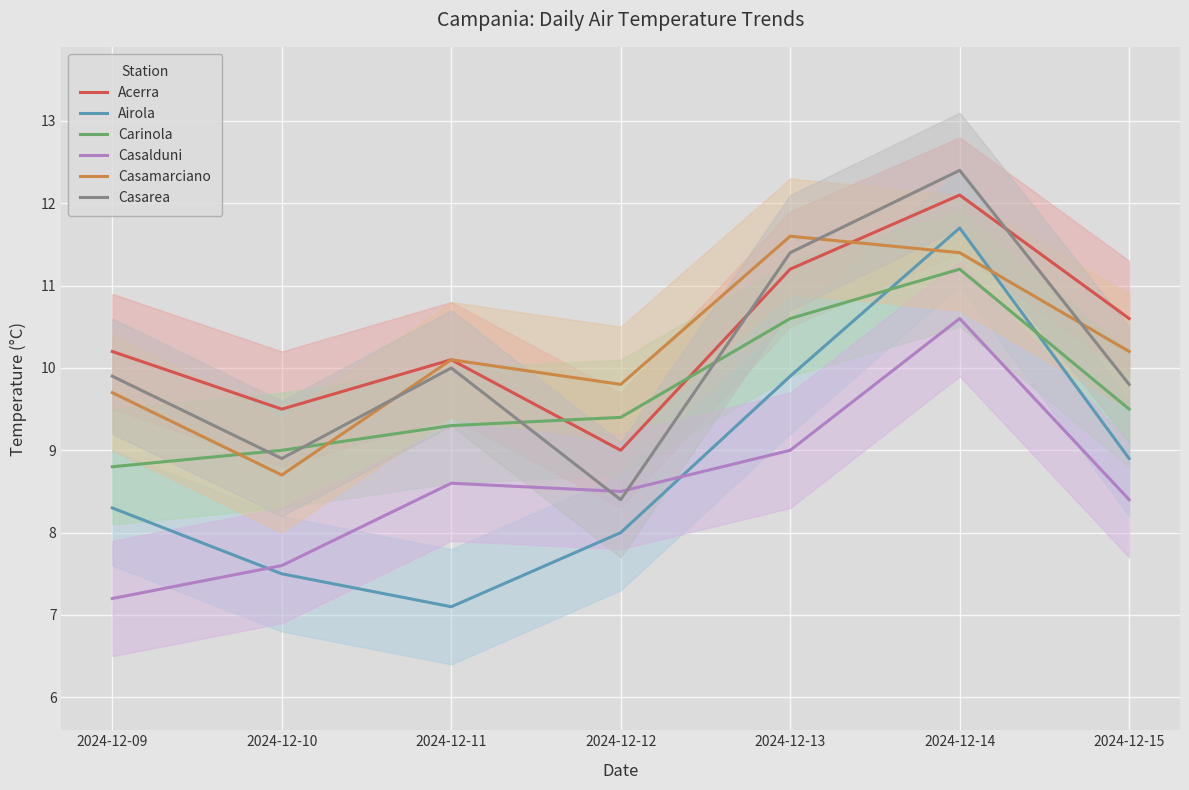

True or false: Acerra and Casalduni cross at least once.

False